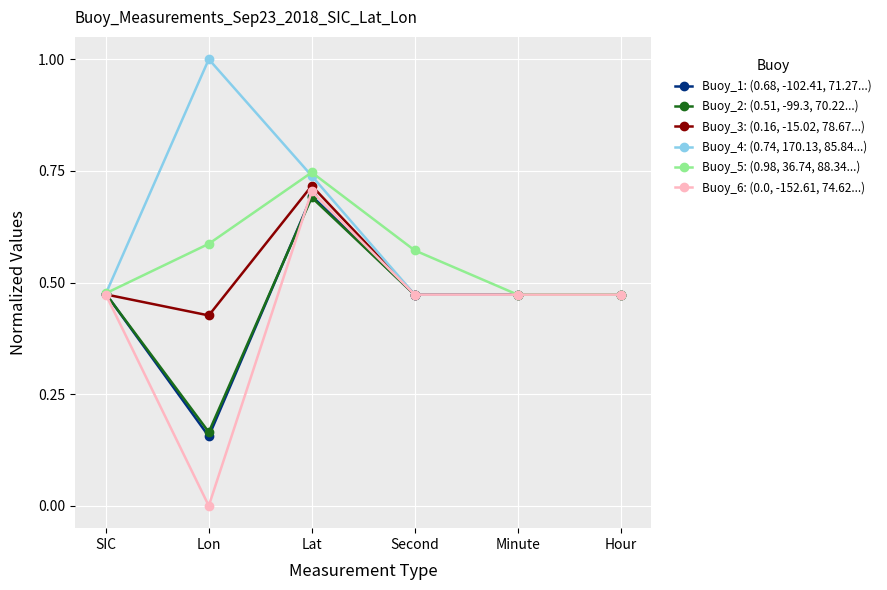

At which label does Buoy_6: (0.0, -152.61, 74.62...) reach its minimum?

Lon